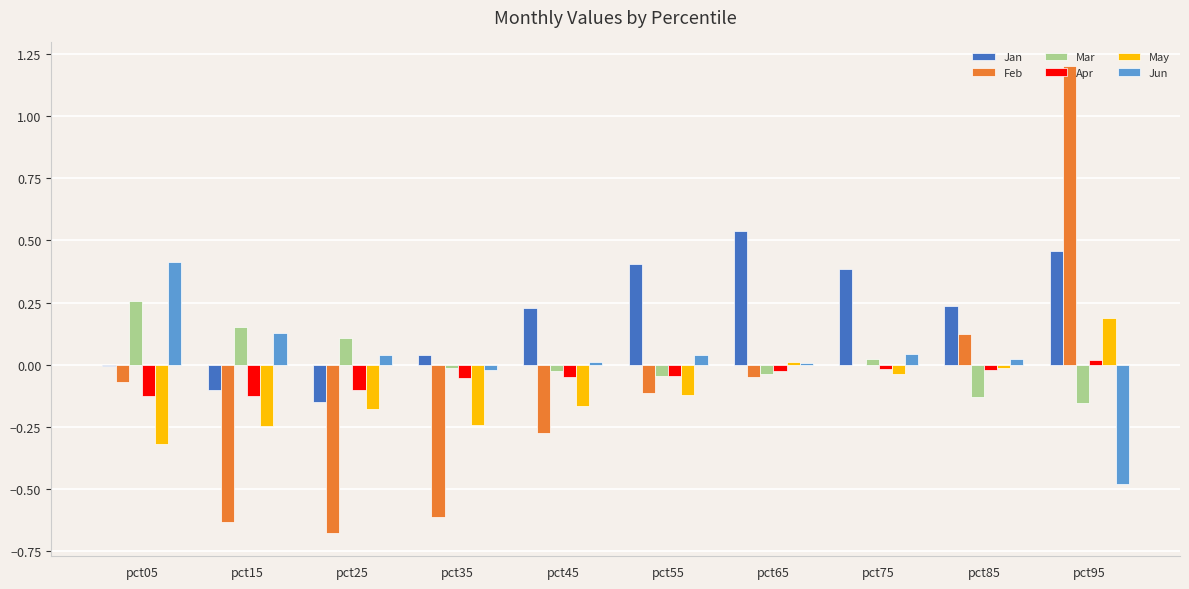

Is it true that Jan equals 0.6 at pct75?

False